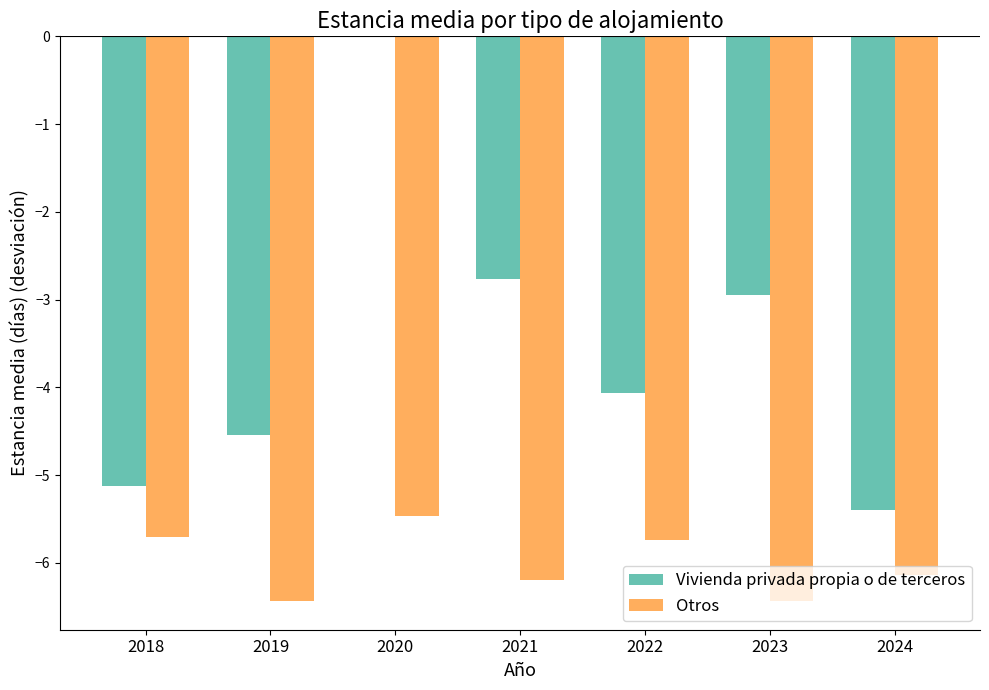

Which series changed the most between 2020 and 2023?

Vivienda privada propia o de terceros